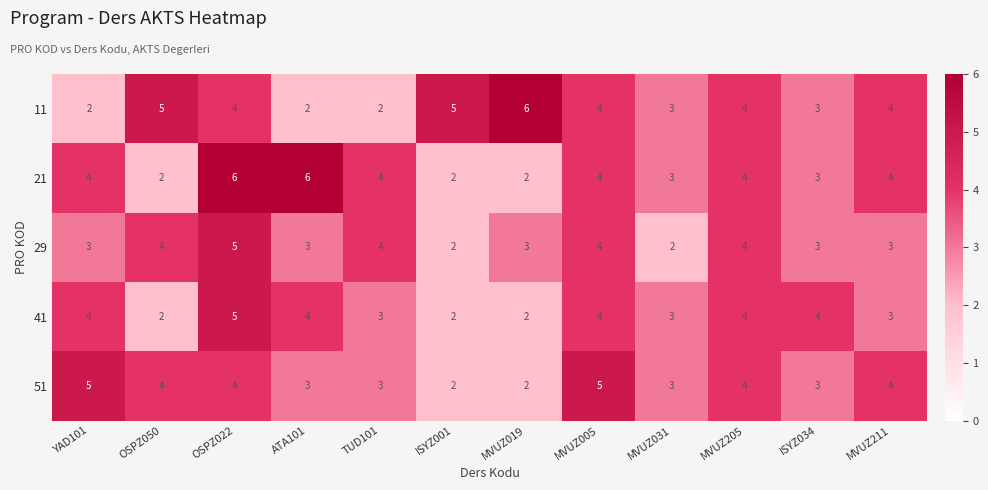

How many data points does each series have?

12